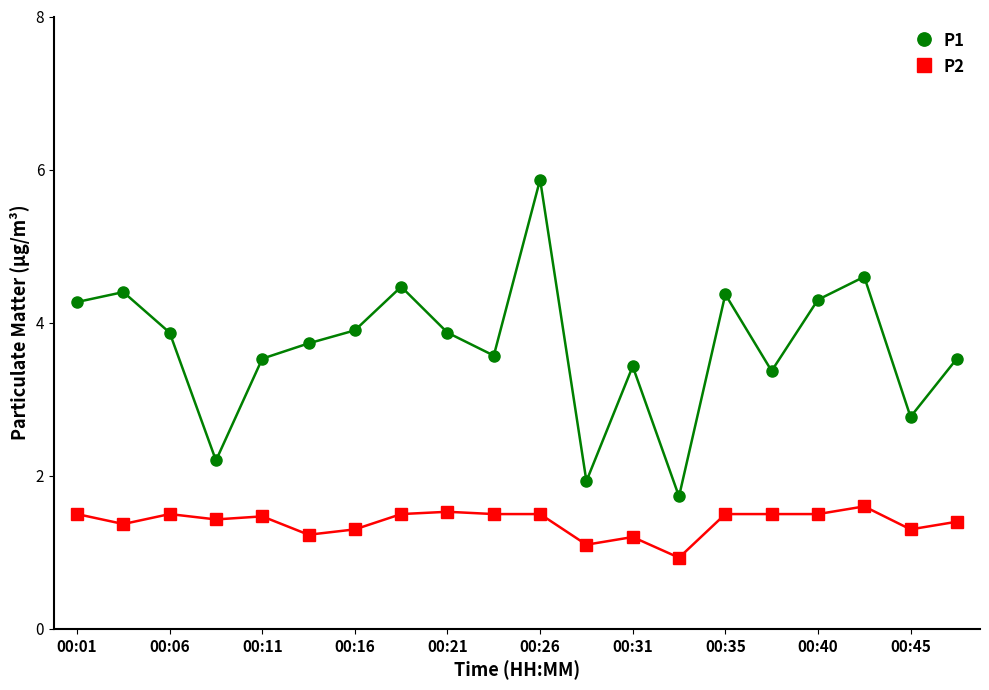

True or false: P1 and P2 intersect in this chart.

False